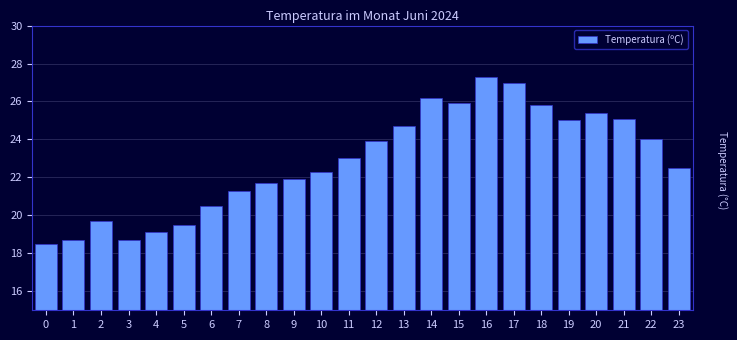

The chart shows a value of 12.9 at 23. True or false?

False